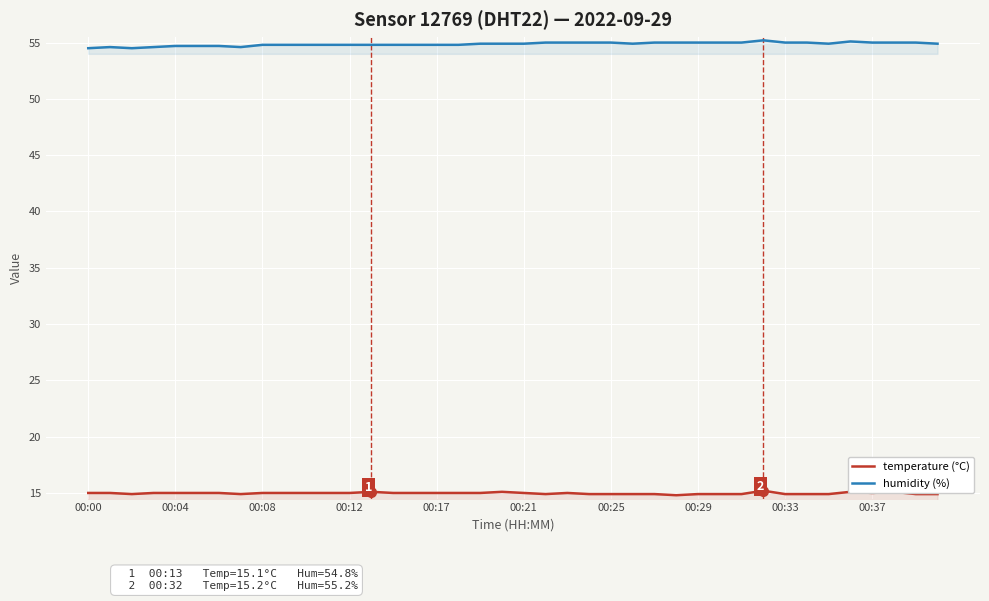

What is the difference between the highest and lowest values at 00:25?

40.1